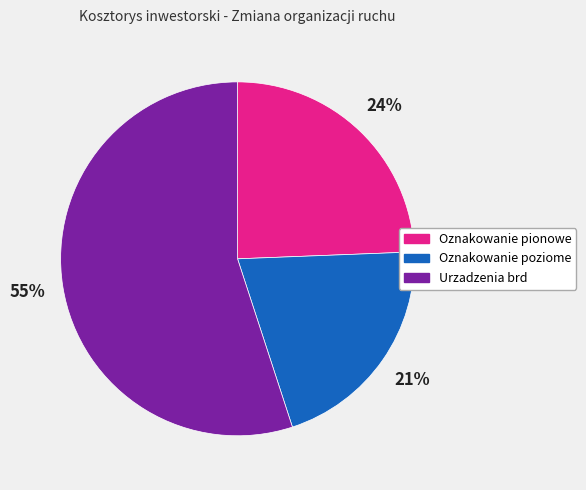

Is the sum of Oznakowanie poziome and Oznakowanie pionowe greater than half?

No